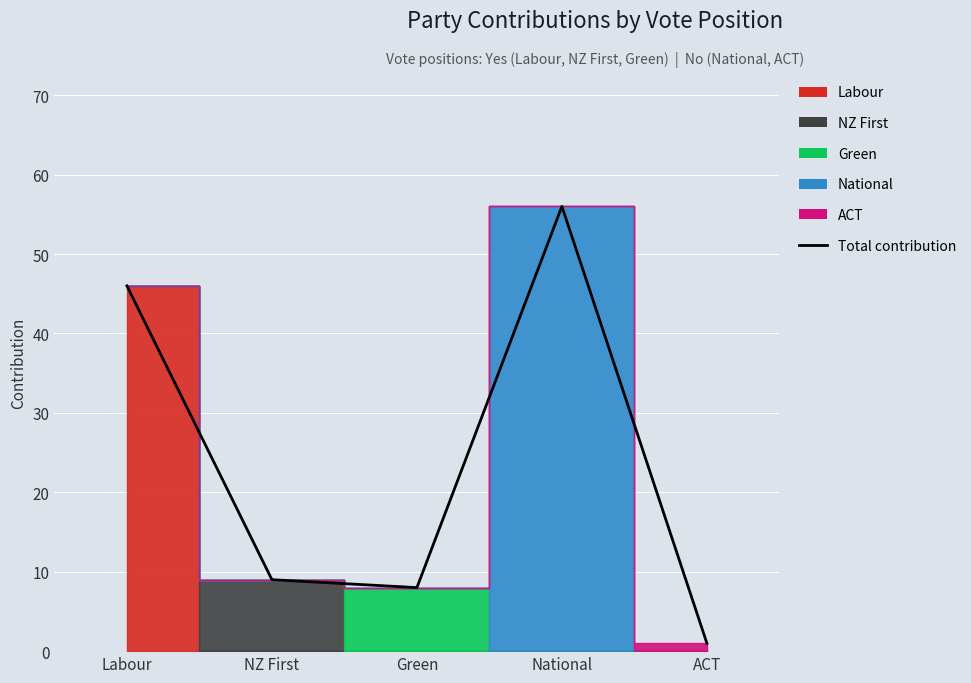

Reading left to right, what are all the values shown in this chart?

46	9	8	56	1